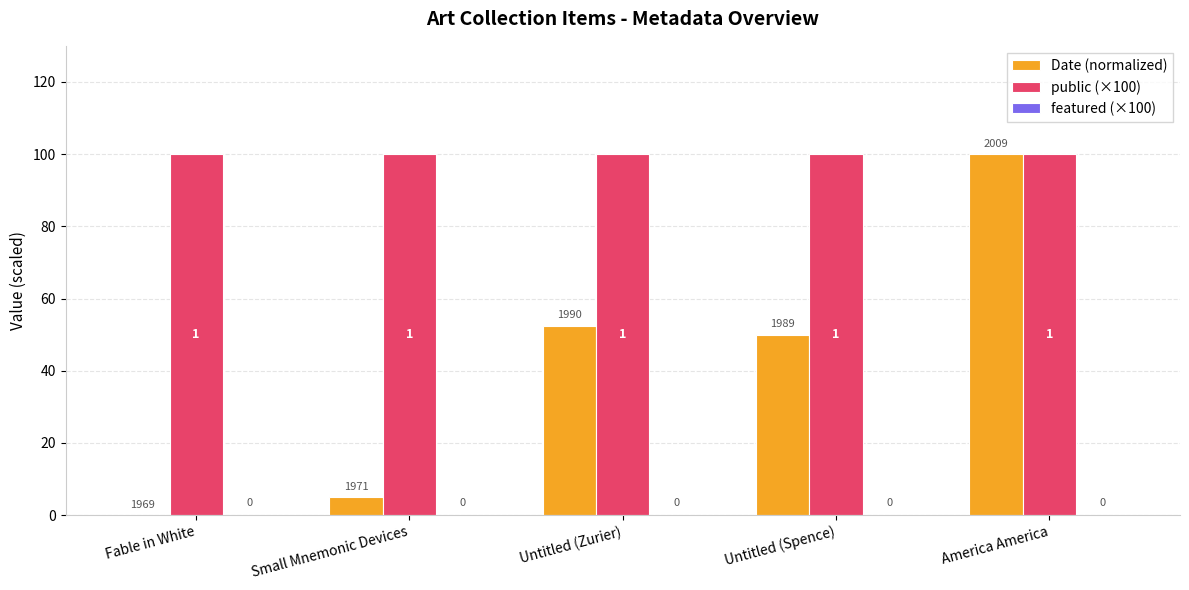

What is the spread (max minus min) of values at Fable in White?

100.0